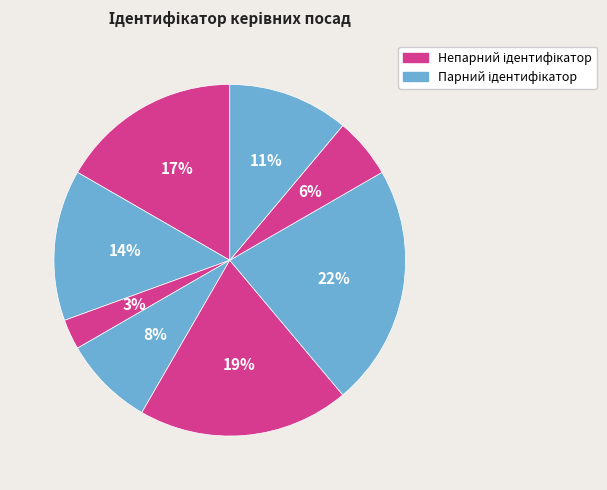

How many segments does this pie chart have?

8